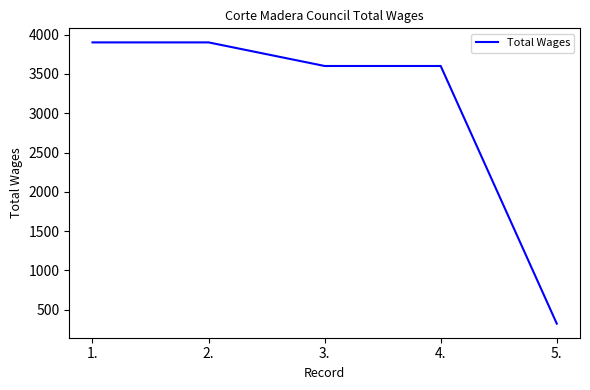

What is the ratio of the value at 4. to the value at 1.?

0.9